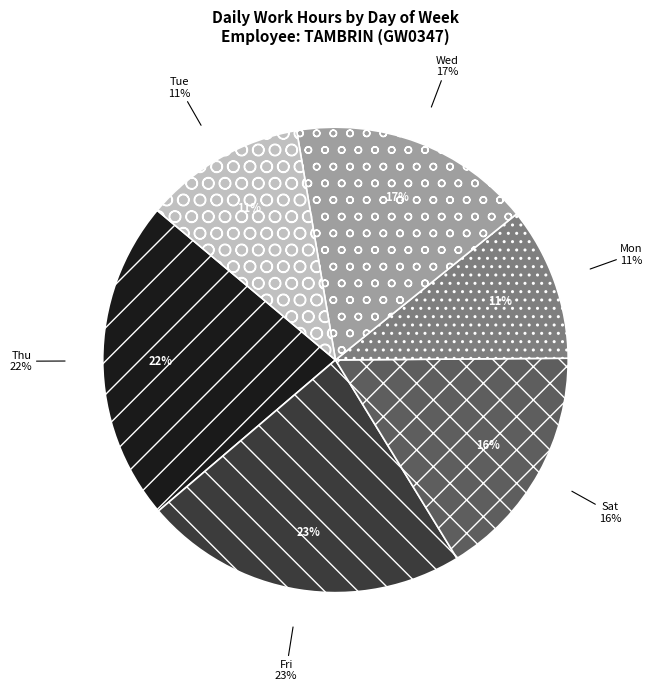

Does 3-Sat represent more than half of the total?

No